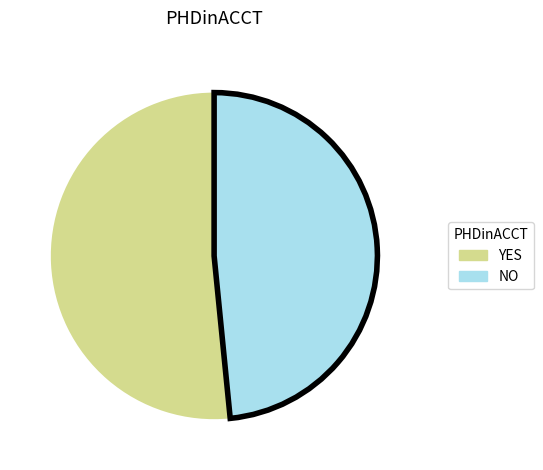

How many slices are in this pie chart?

2